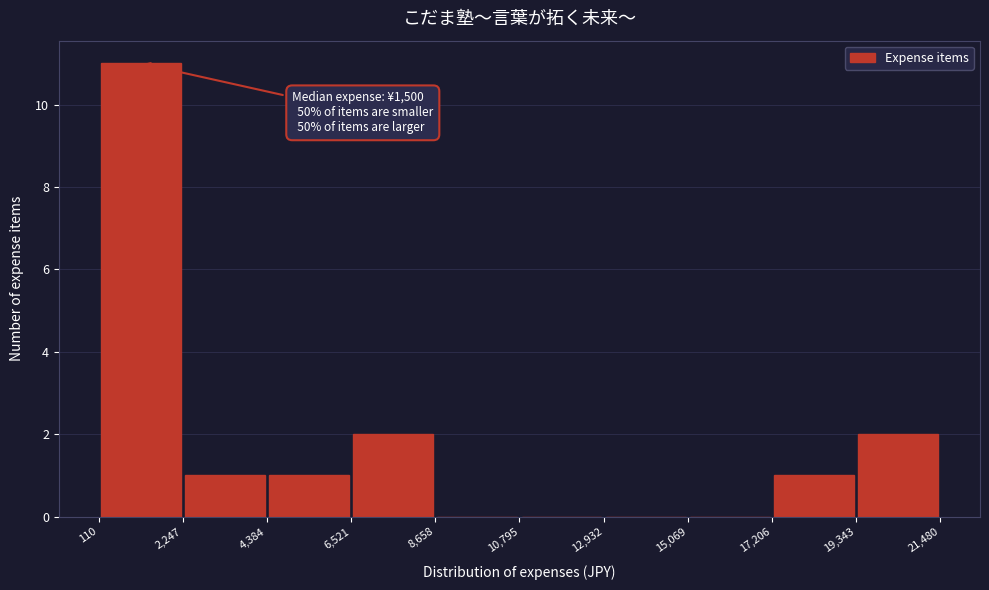

Over which range of the x-axis is the bar tallest?

110 to 2,247